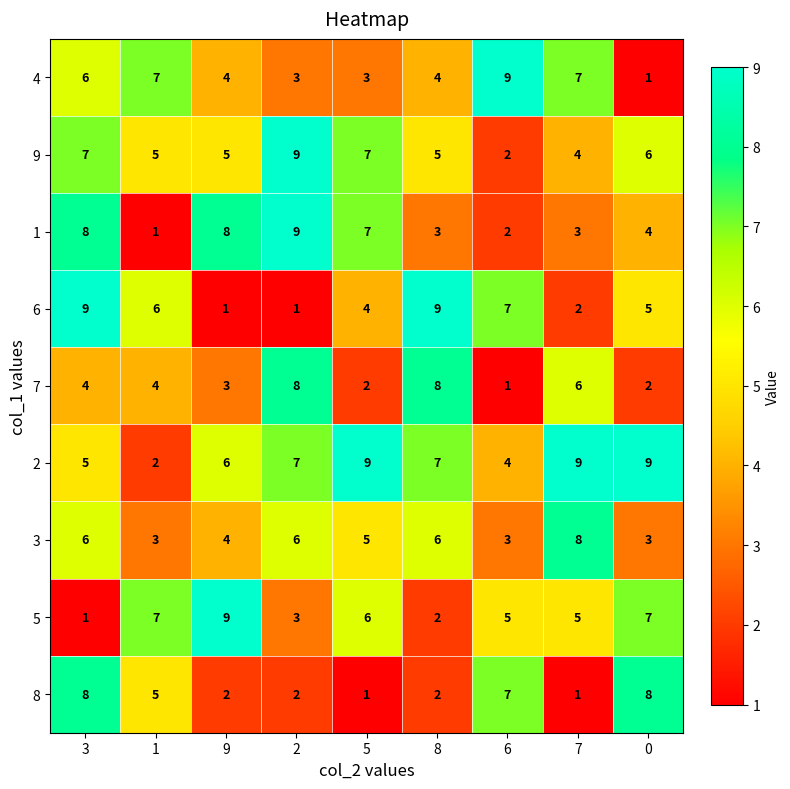

What is the highest value of the 2 series?

9